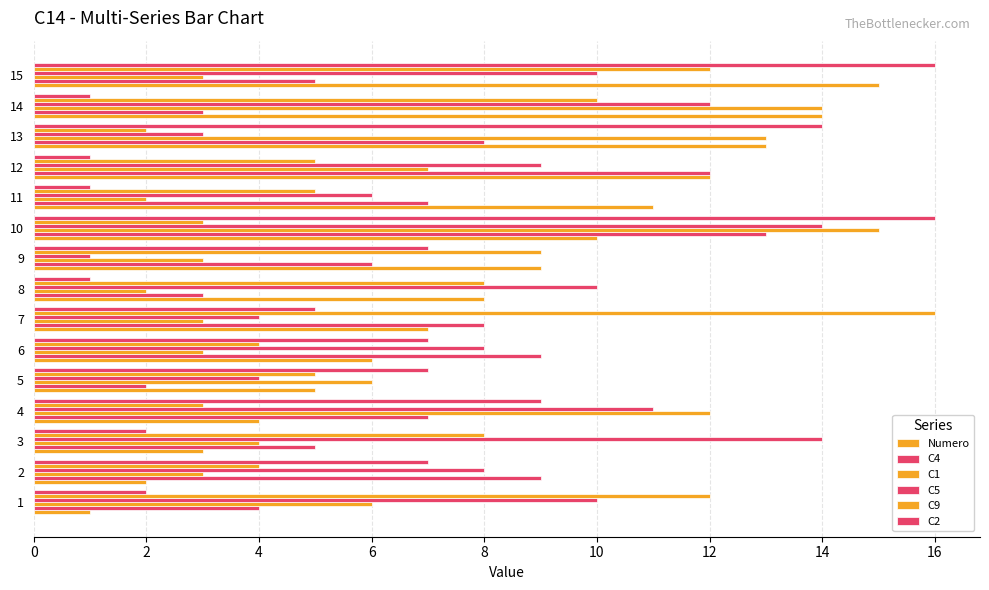

How many series are shown in this chart?

6